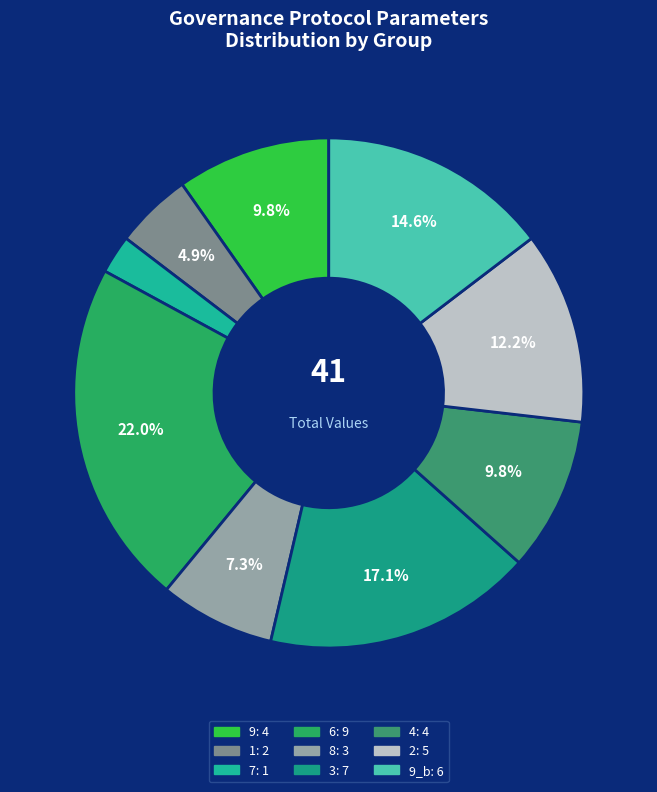

Which slice is the smallest?

7